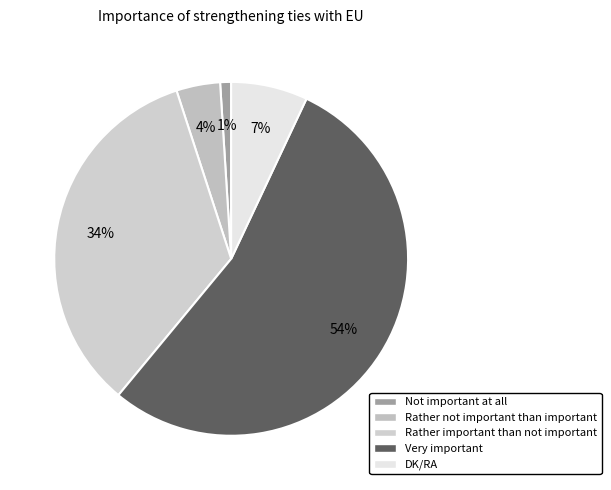

Which has a higher value, Rather not important than important or Very important?

Very important